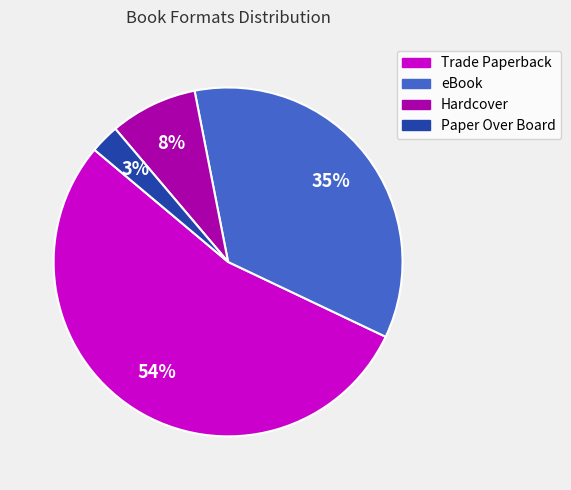

How many slices are in this pie chart?

4